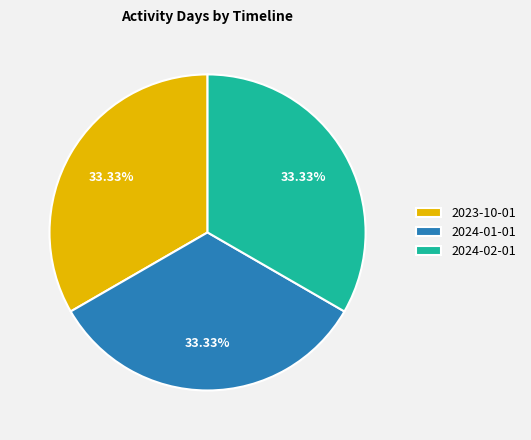

Is there any slice that represents more than half of the pie?

No